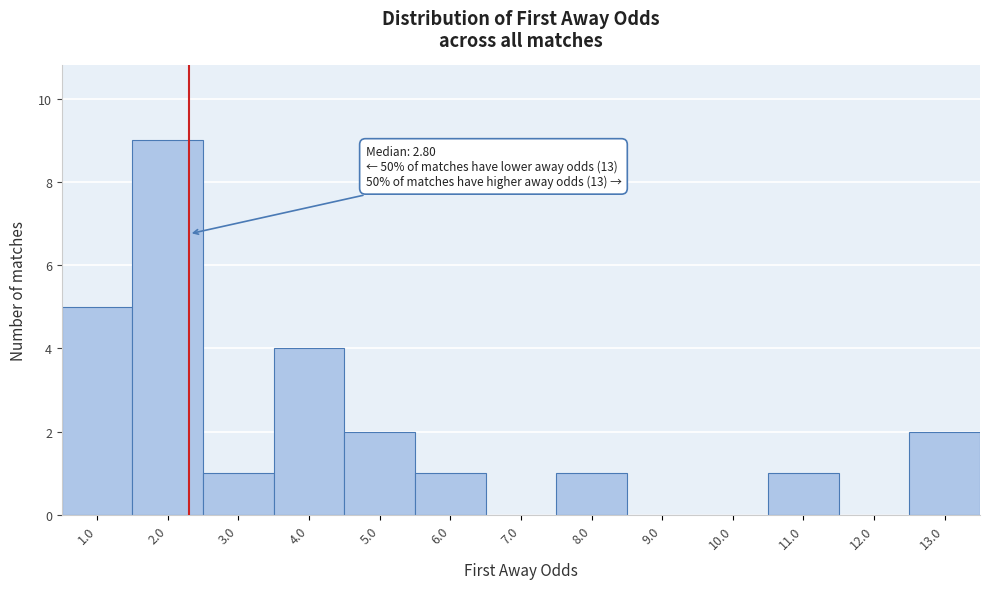

Reading left to right, list all the values displayed in this chart.

1.0=5	2.0=9	3.0=1	4.0=4	5.0=2	6.0=1	7.0=0	8.0=1	9.0=0	10.0=0	11.0=1	12.0=0	13.0=2